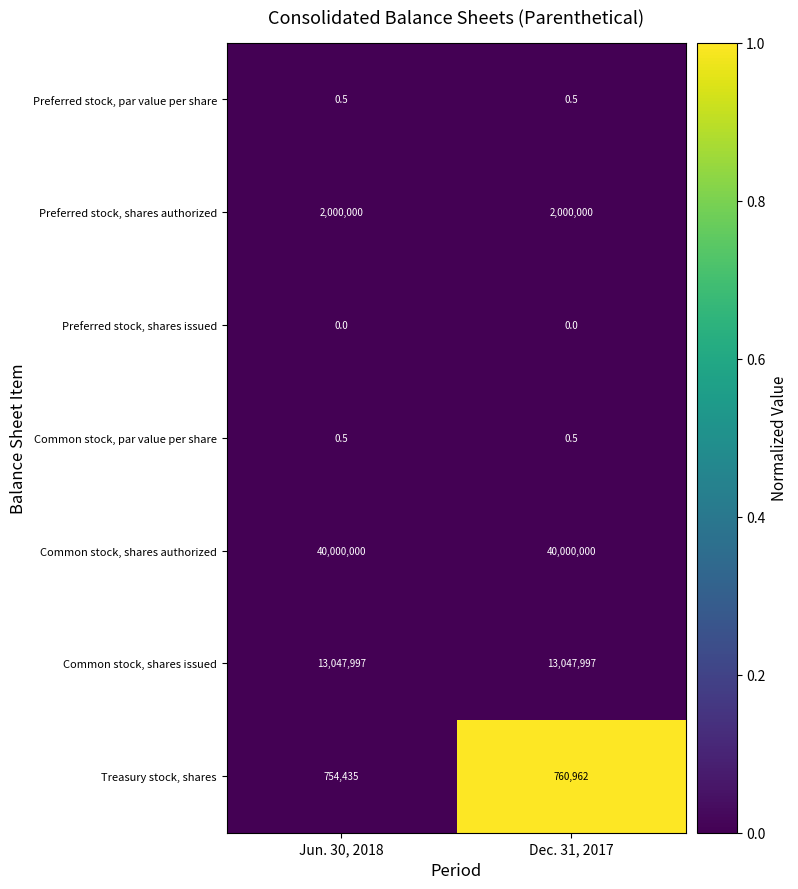

Which series changed the most between Jun. 30, 2018 and Dec. 31, 2017?

Treasury stock, shares